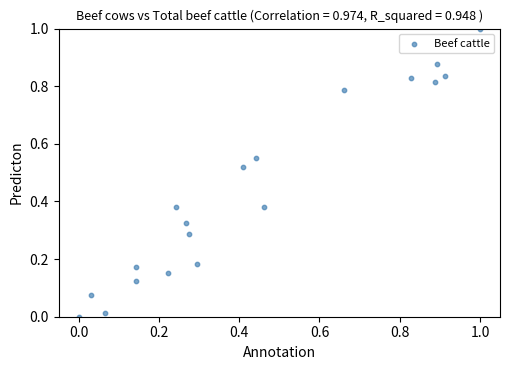

What is the range of X values (max minus min)?

1.0